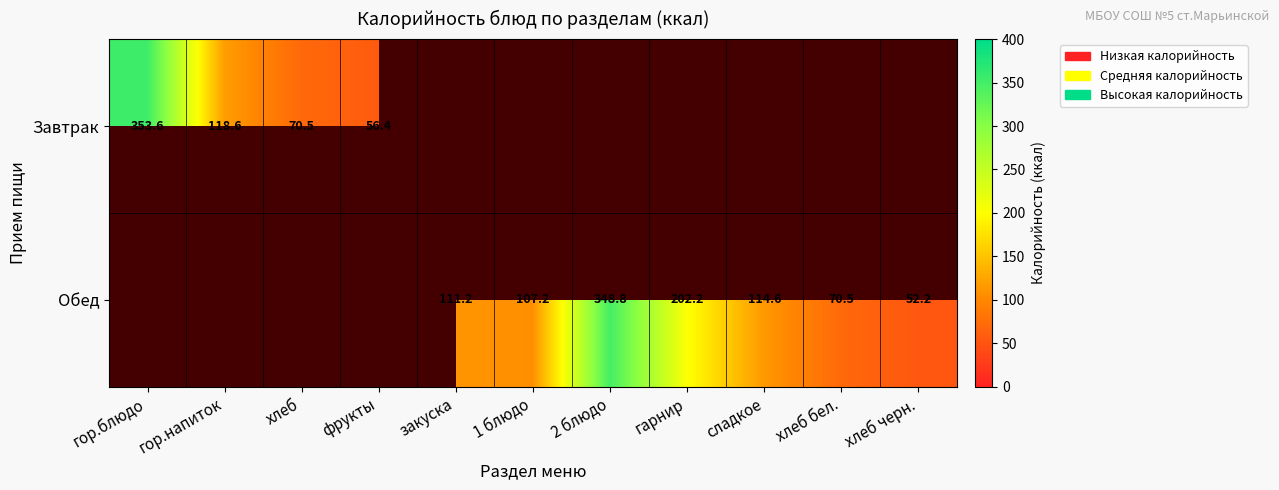

The Обед series shows 114.6 at сладкое. True or false?

True